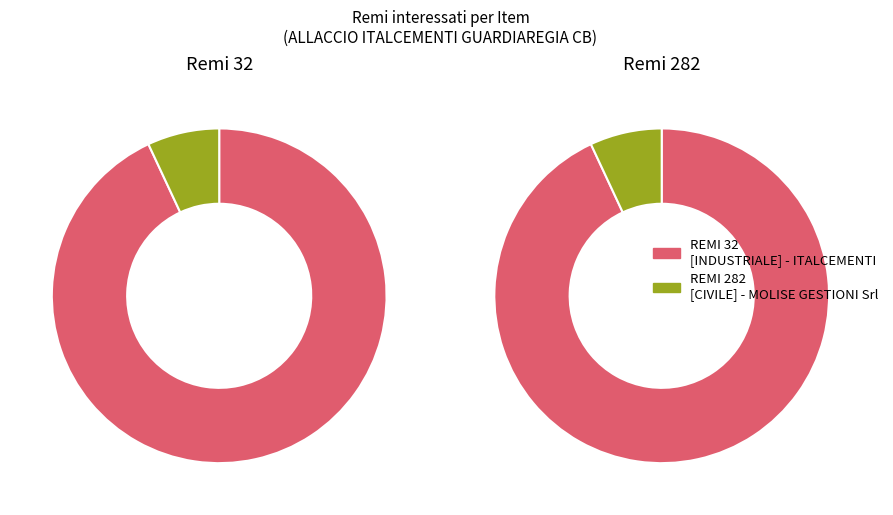

Is there any slice that represents more than half of the pie?

Yes